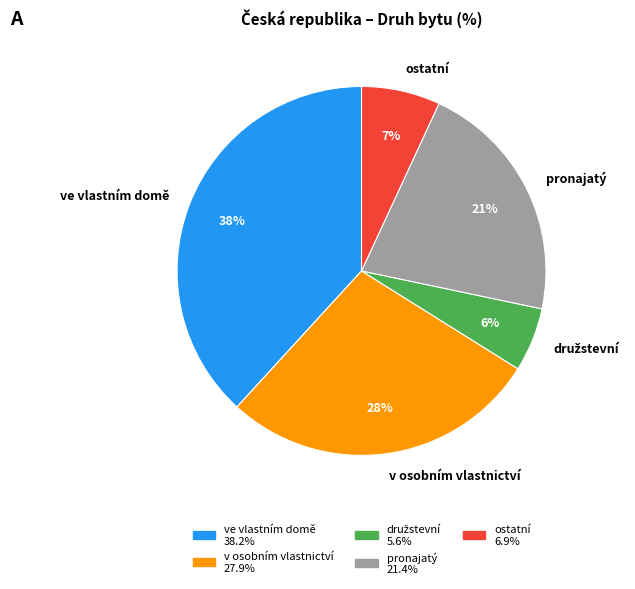

To the nearest percent, what is the average slice percentage?

20%